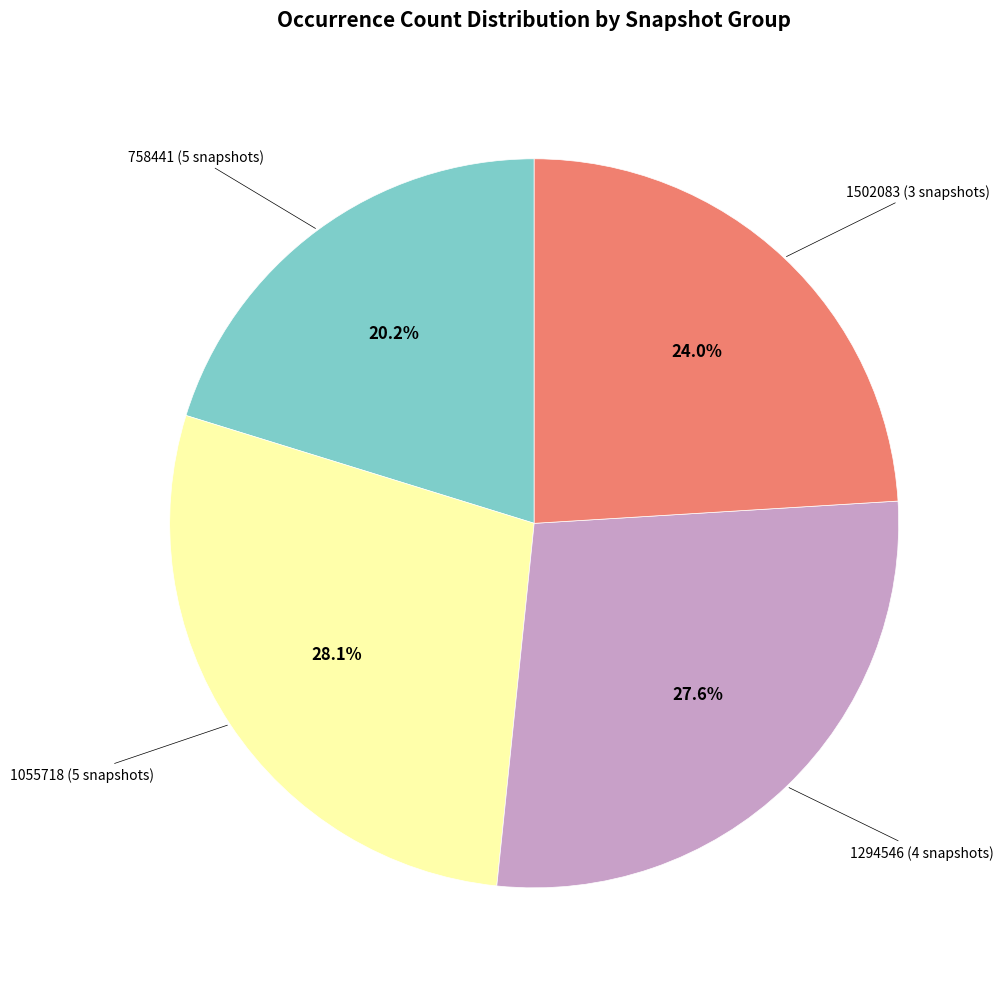

Is there any slice that represents more than half of the pie?

No